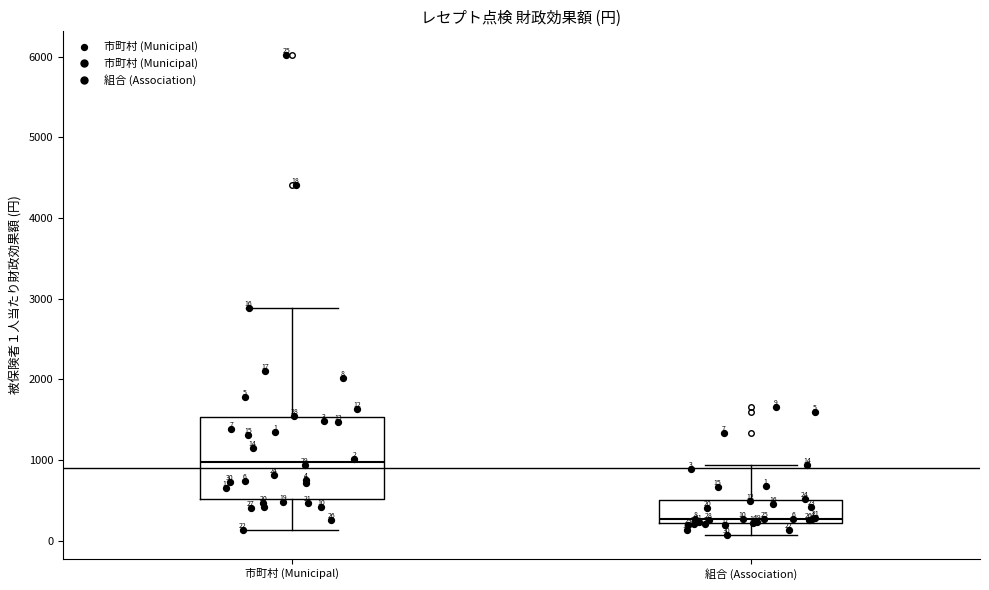

Comparing the boxes themselves (not the whiskers), which one is the tallest?

市町村 (Municipal)